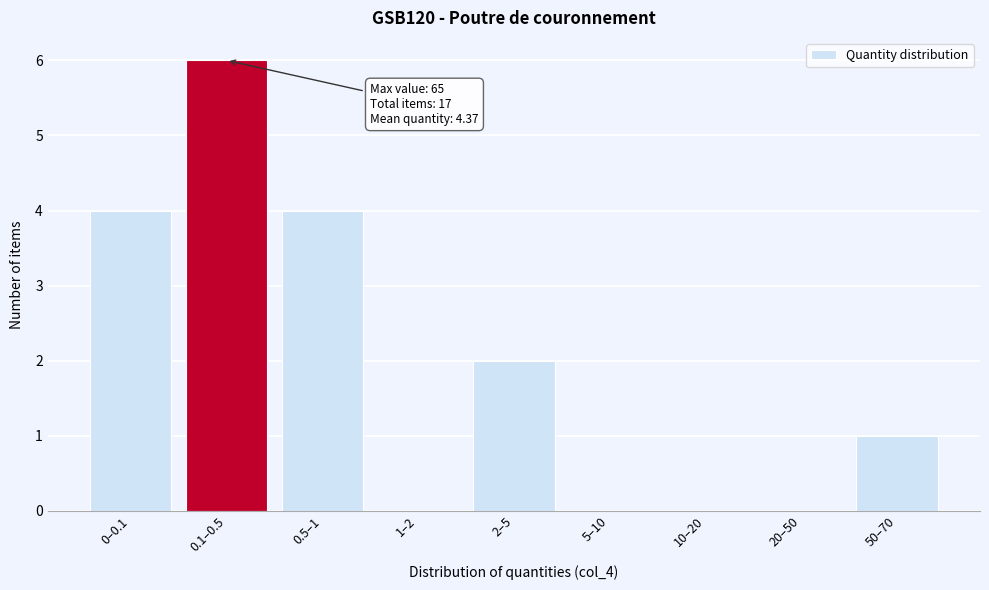

Reading right to left, list all the values displayed in this chart.

50–70=1	20–50=0	10–20=0	5–10=0	2–5=2	1–2=0	0.5–1=4	0.1–0.5=6	0–0.1=4